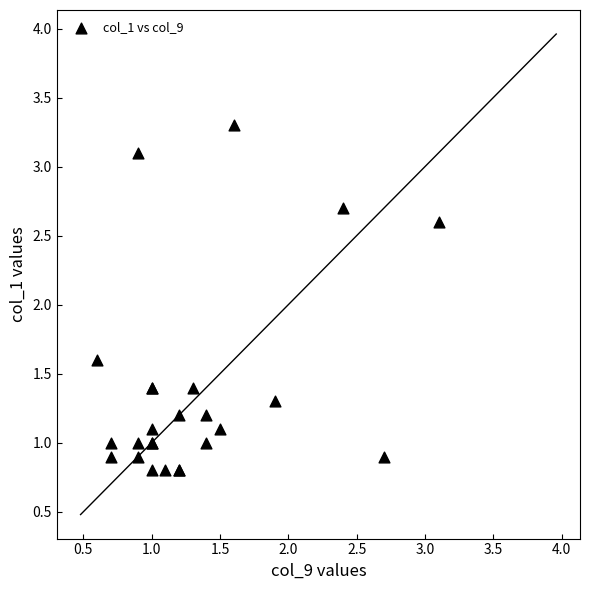

What Y value in the scatter plot is closest to 2?

1.6